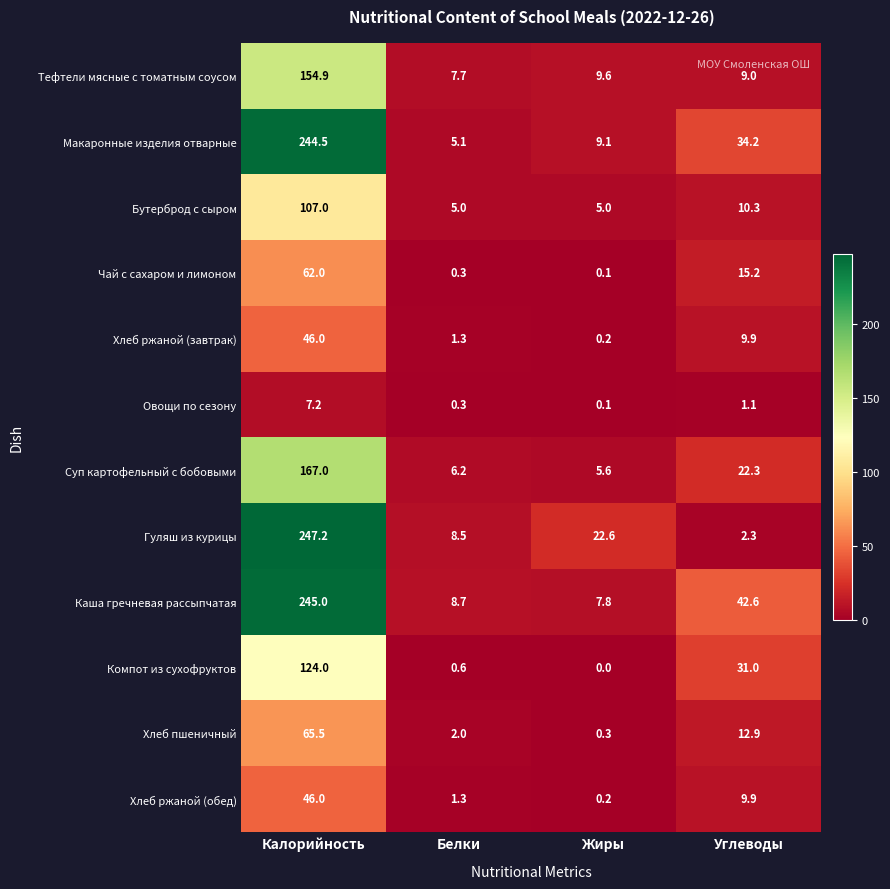

What is the total value across all series at Белки?

47.0